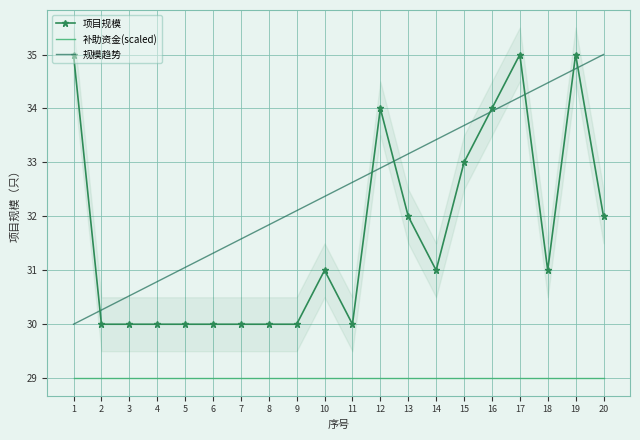

Which series ends up on top after the final intersection of 项目规模 and 规模趋势?

规模趋势